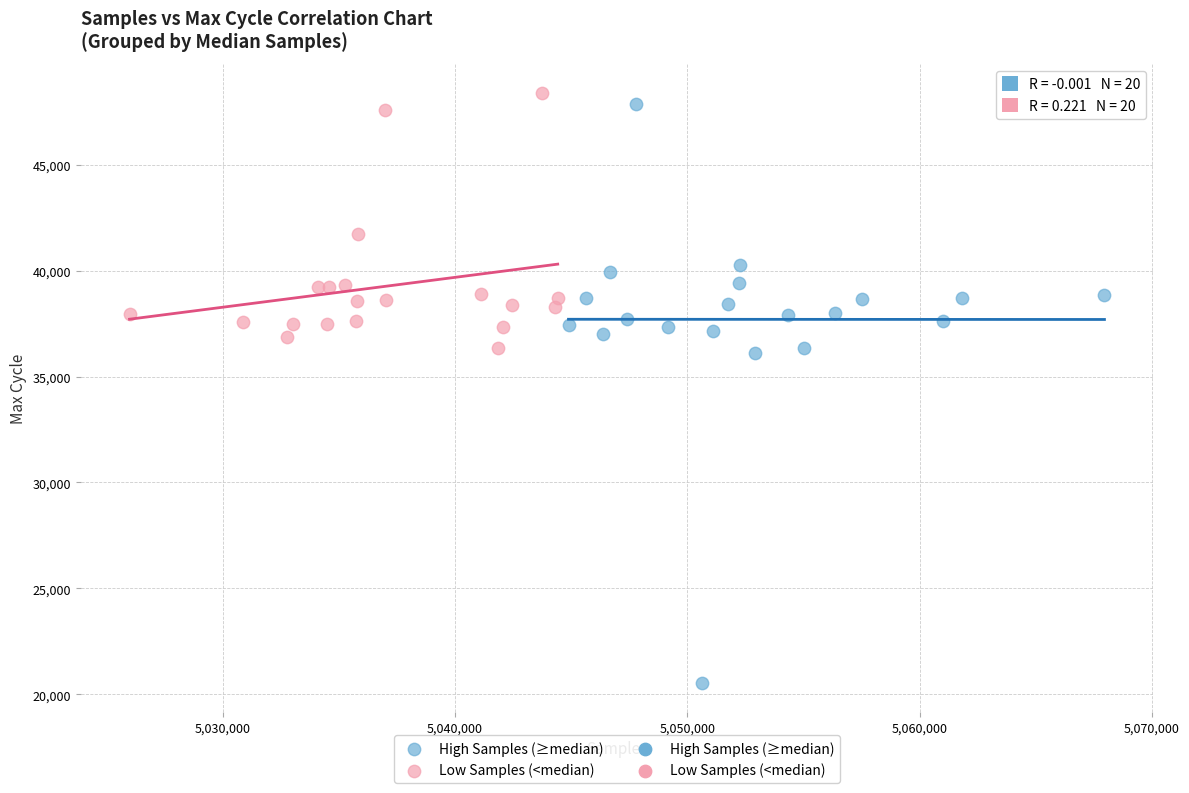

Which series has the largest Y range (max minus min)?

High Samples (≥median)